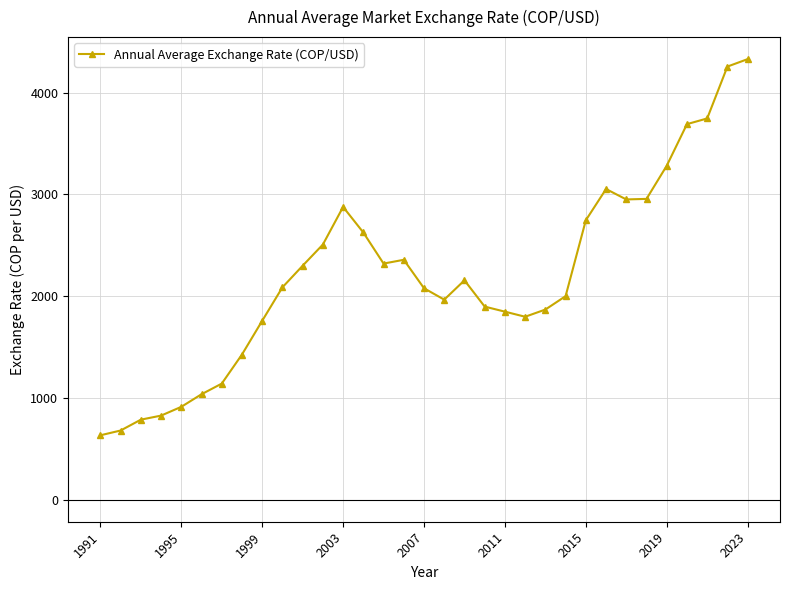

What is the maximum value shown in the chart?

4330.1